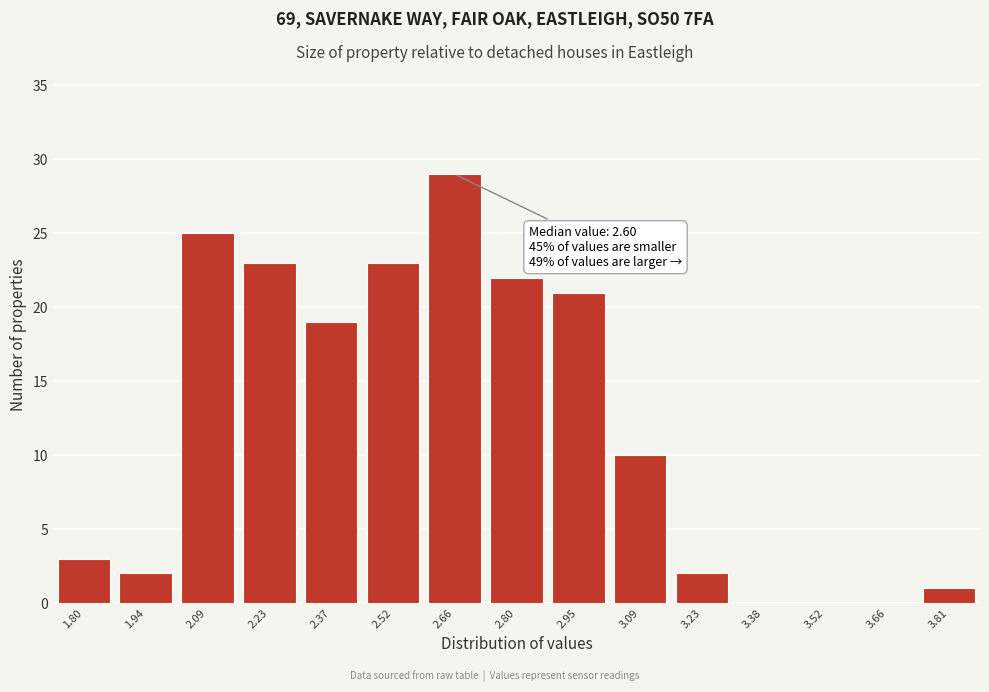

Reading left to right, what are all the values shown in this chart?

1.80=3	1.94=2	2.09=25	2.23=23	2.37=19	2.52=23	2.66=29	2.80=22	2.95=21	3.09=10	3.23=2	3.38=0	3.52=0	3.66=0	3.81=1